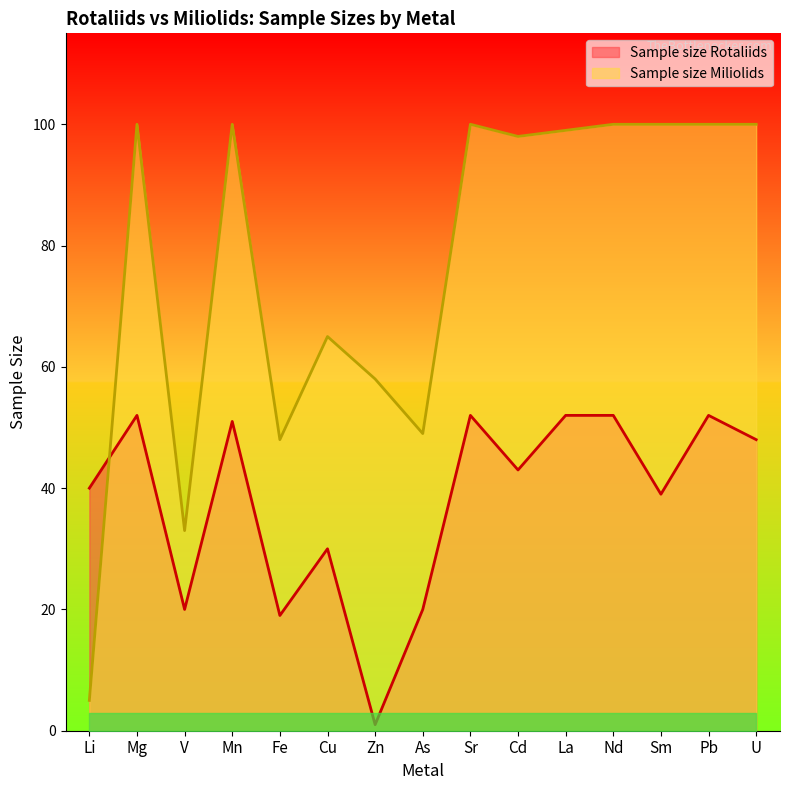

How many data points does each series have?

15